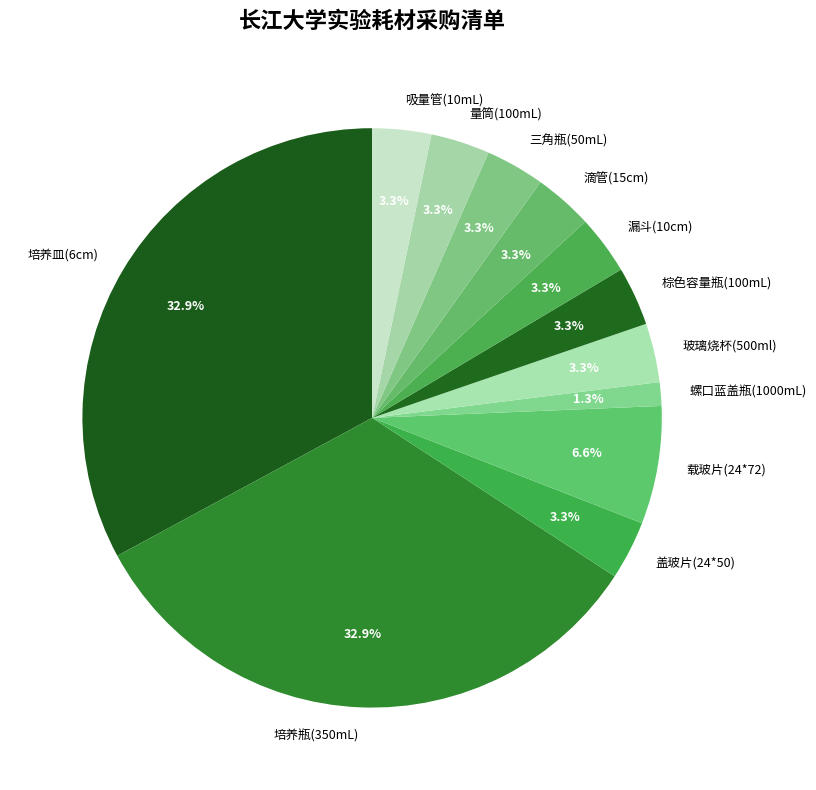

Is 玻璃烧杯(500ml) the majority of the pie?

No